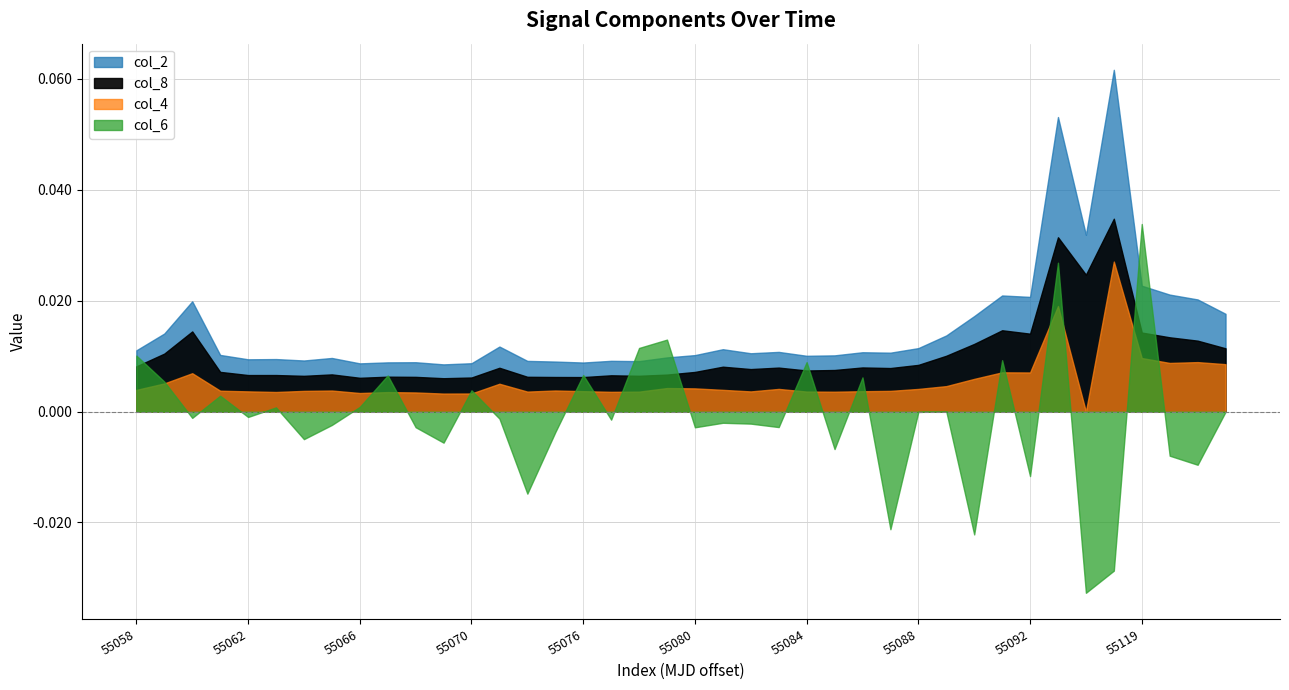

At which category does col_8 reach its first local valley?

4